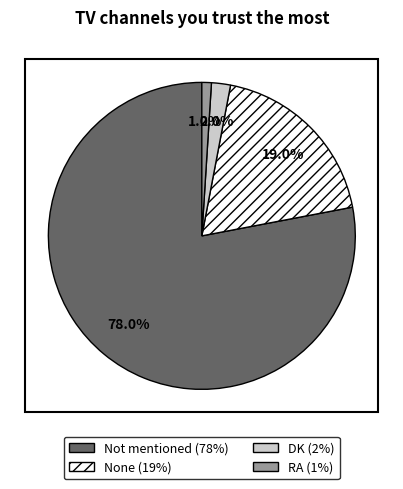

To the nearest percent, what is the difference between the Not mentioned and None slice percentages?

59%